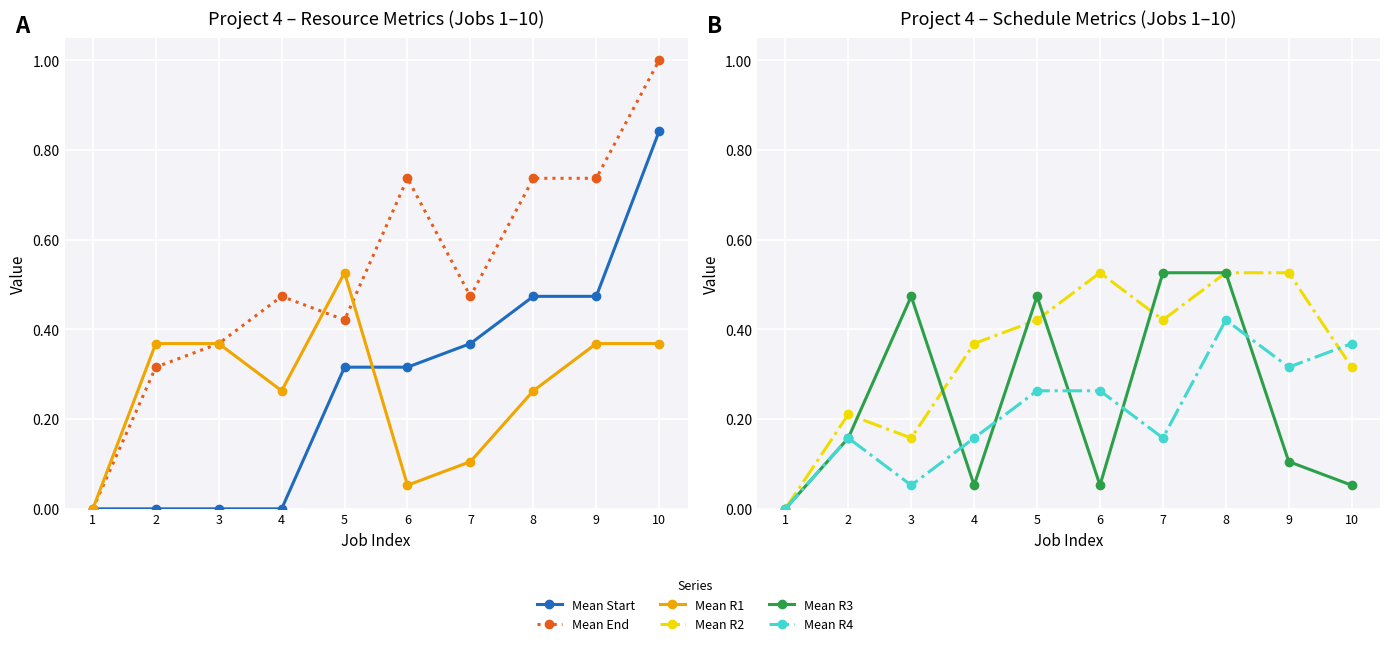

True or false: Mean R4 has a value of 0.0 at 1.

True